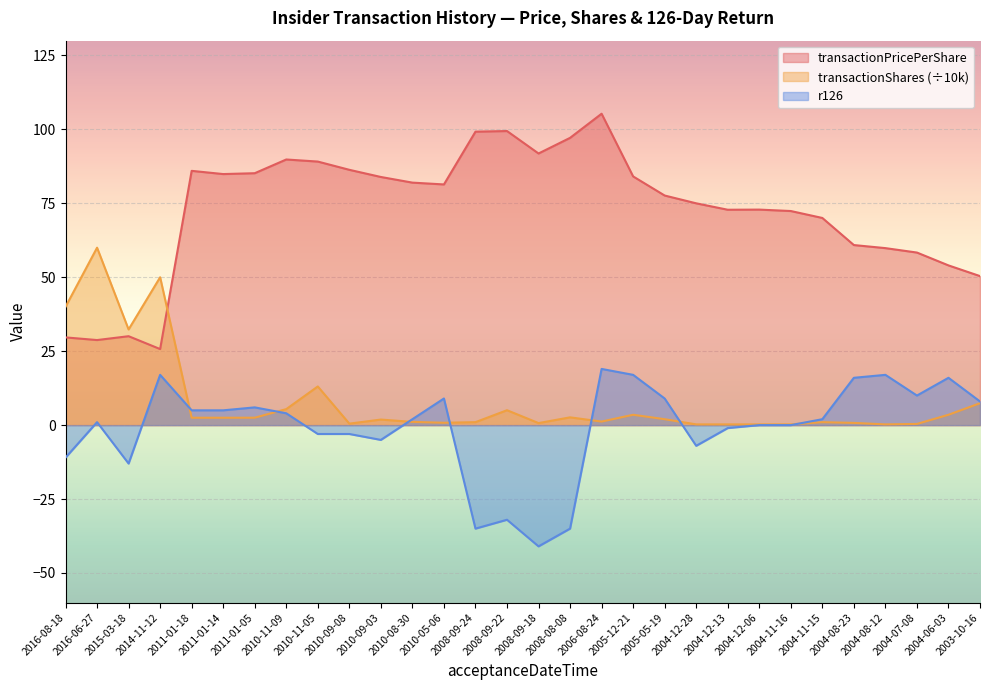

What is the difference between the highest and lowest values at 2004-08-23?

60.1